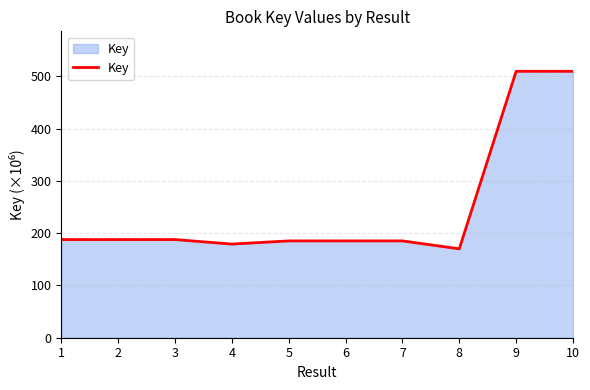

Which has a higher value, 10 or 7?

10